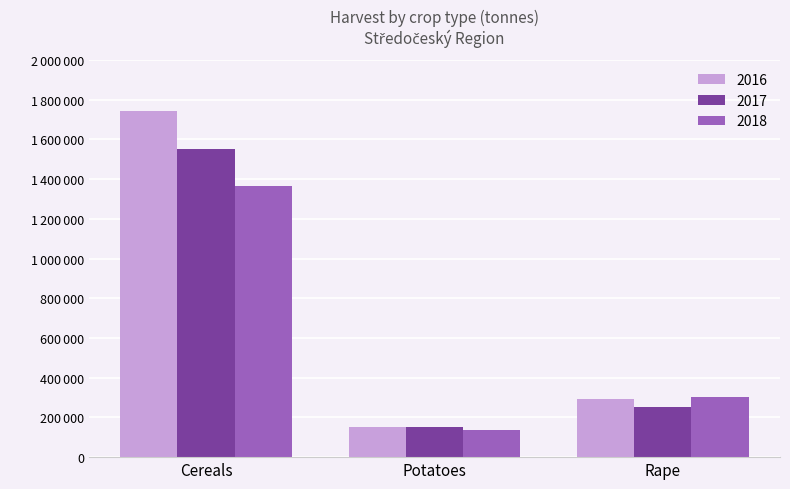

What are all the series names shown in the legend?

2016, 2017, 2018